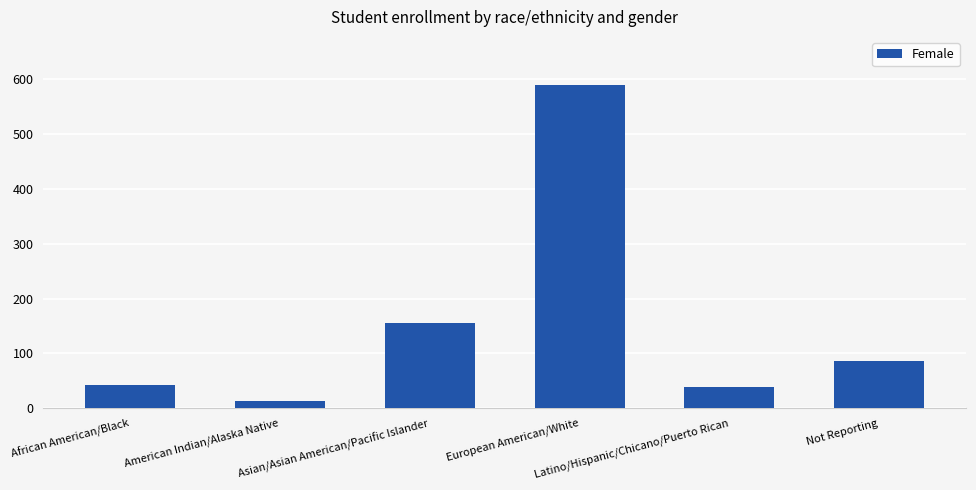

Which category has the lowest value across all series?

American Indian/Alaska Native